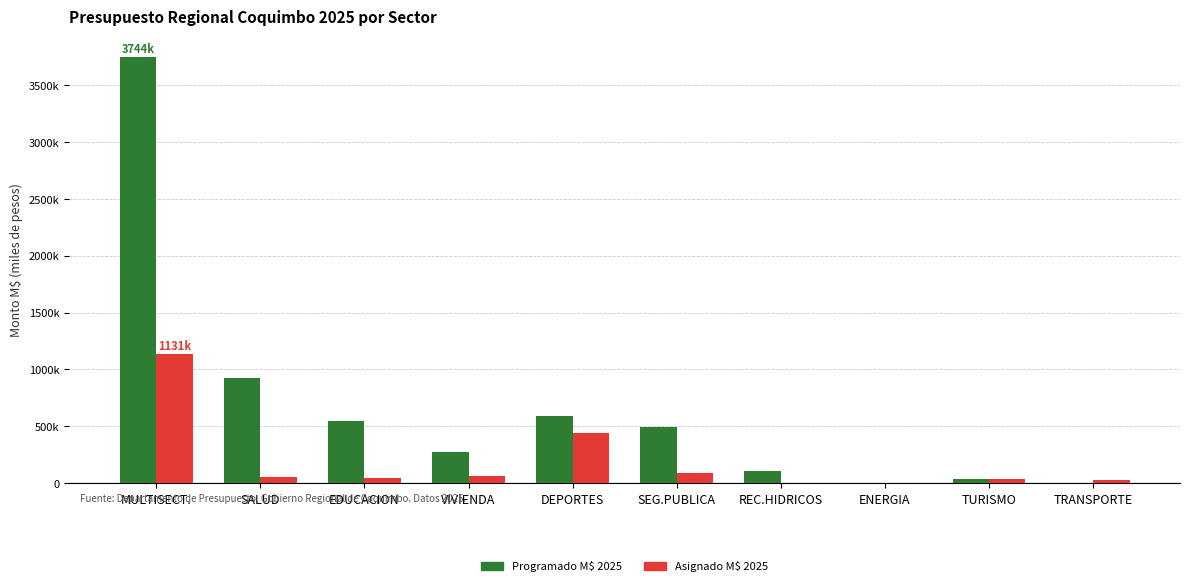

Are the bars grouped side by side (vs. stacked)?

Yes